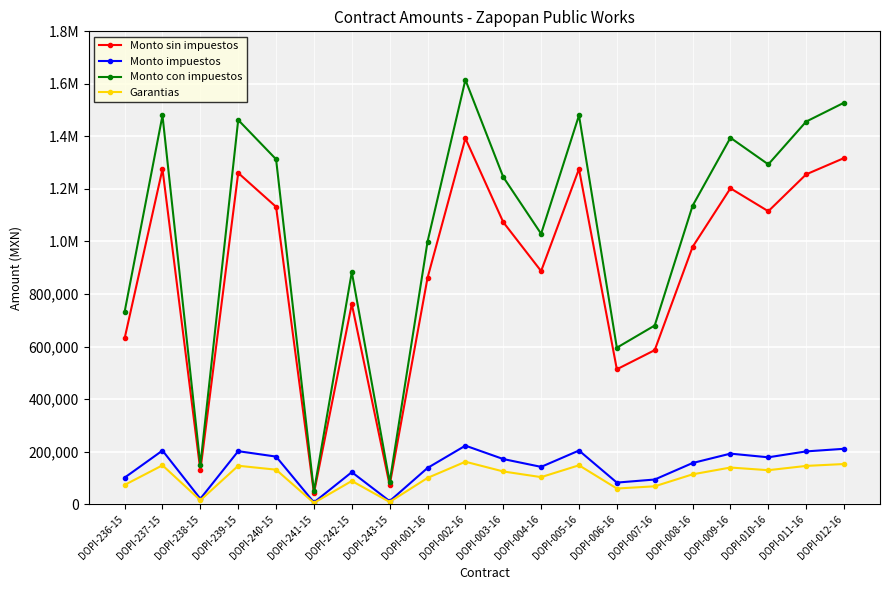

What value does the Garantias series have at DOPI-242-15?

88361.1